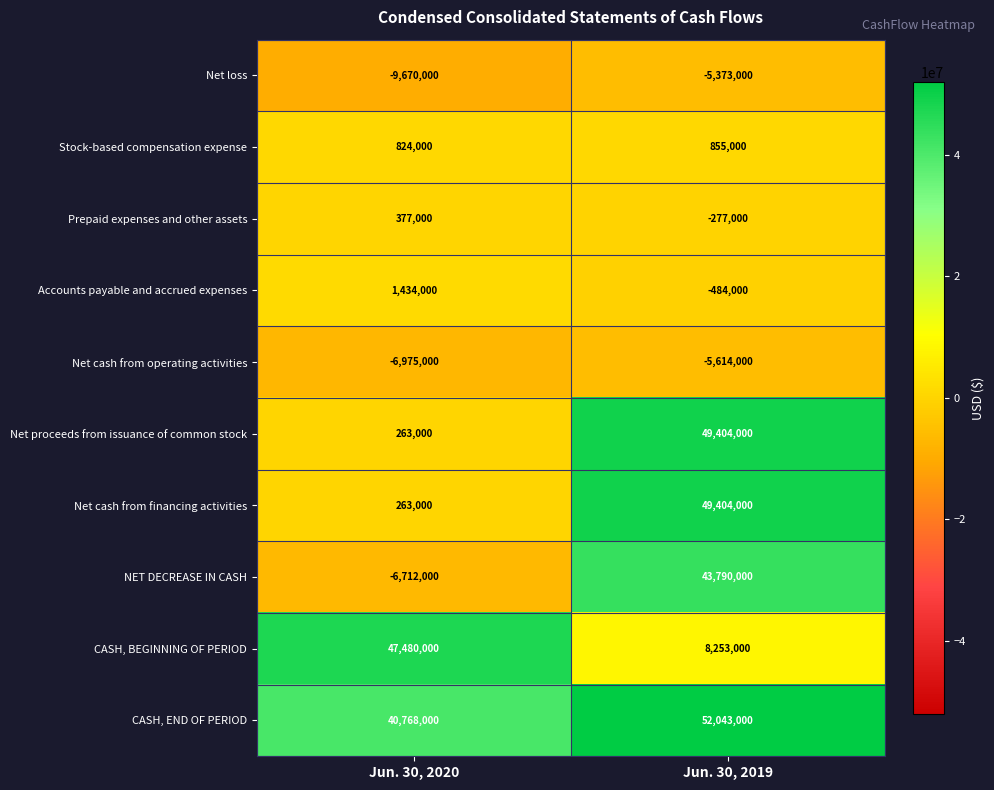

Reading left to right, what are all the values shown in this chart?

Net loss: -9670000	-5373000
Stock-based compensation expense: 824000	855000
Prepaid expenses and other assets: 377000	-277000
Accounts payable and accrued expenses: 1434000	-484000
Net cash from operating activities: -6975000	-5614000
Net proceeds from issuance of common stock: 263000	49404000
Net cash from financing activities: 263000	49404000
NET DECREASE IN CASH: -6712000	43790000
CASH, BEGINNING OF PERIOD: 47480000	8253000
CASH, END OF PERIOD: 40768000	52043000